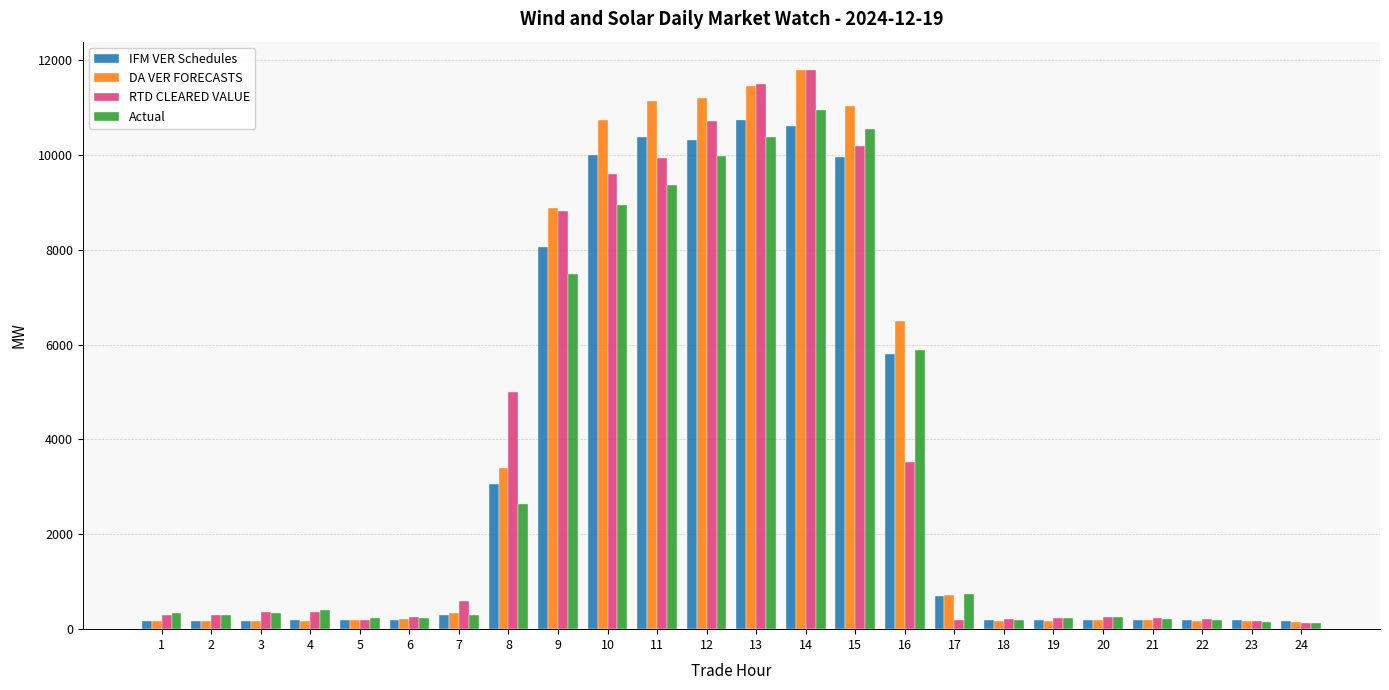

What is the difference between the maximum and second lowest values in the DA VER FORECASTS series?

11633.8